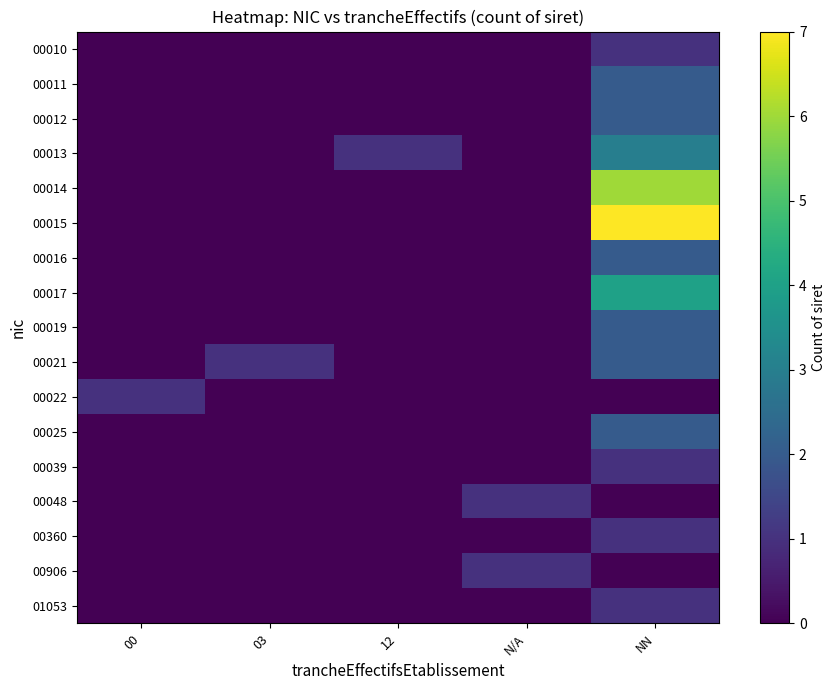

Count the number of categories in the chart.

5